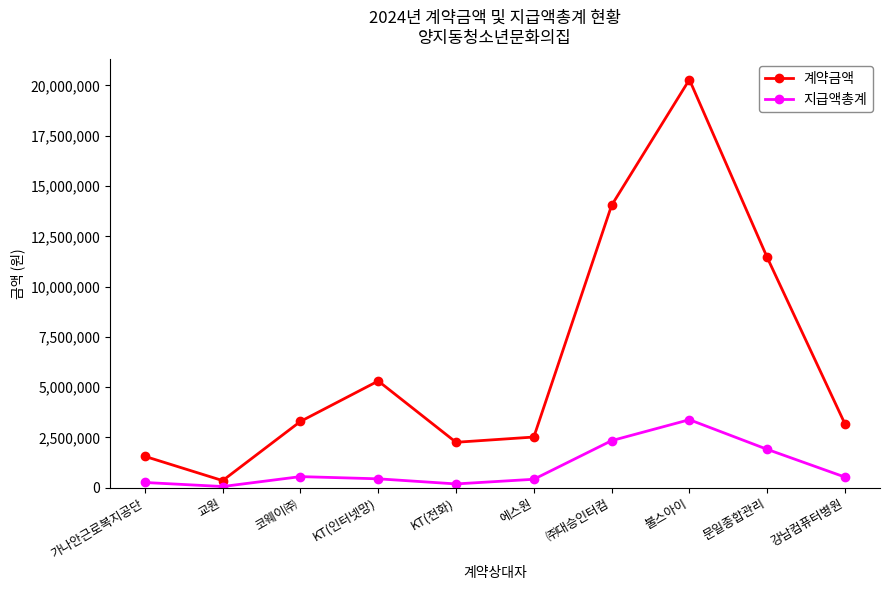

Which series has the widest spread of values?

계약금액